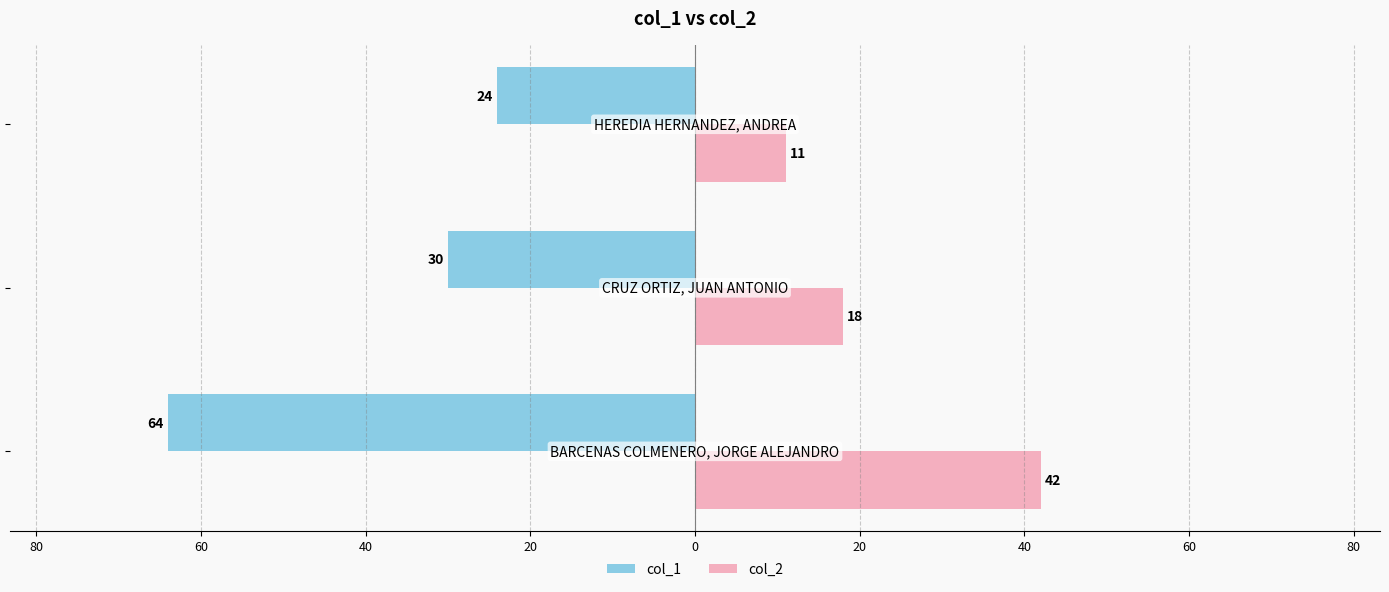

What is the difference between the maximum and minimum values in the col_1 series?

40